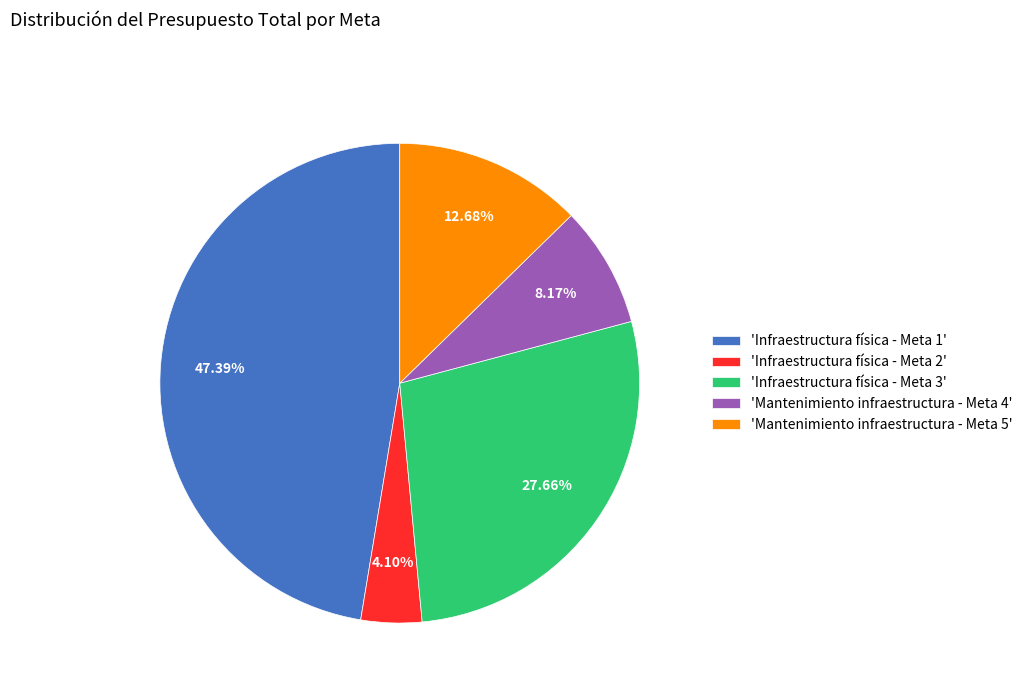

Rank the categories by value from lowest to highest.

'Infraestructura física - Meta 2', 'Mantenimiento infraestructura - Meta 4', 'Mantenimiento infraestructura - Meta 5', 'Infraestructura física - Meta 3', 'Infraestructura física - Meta 1'